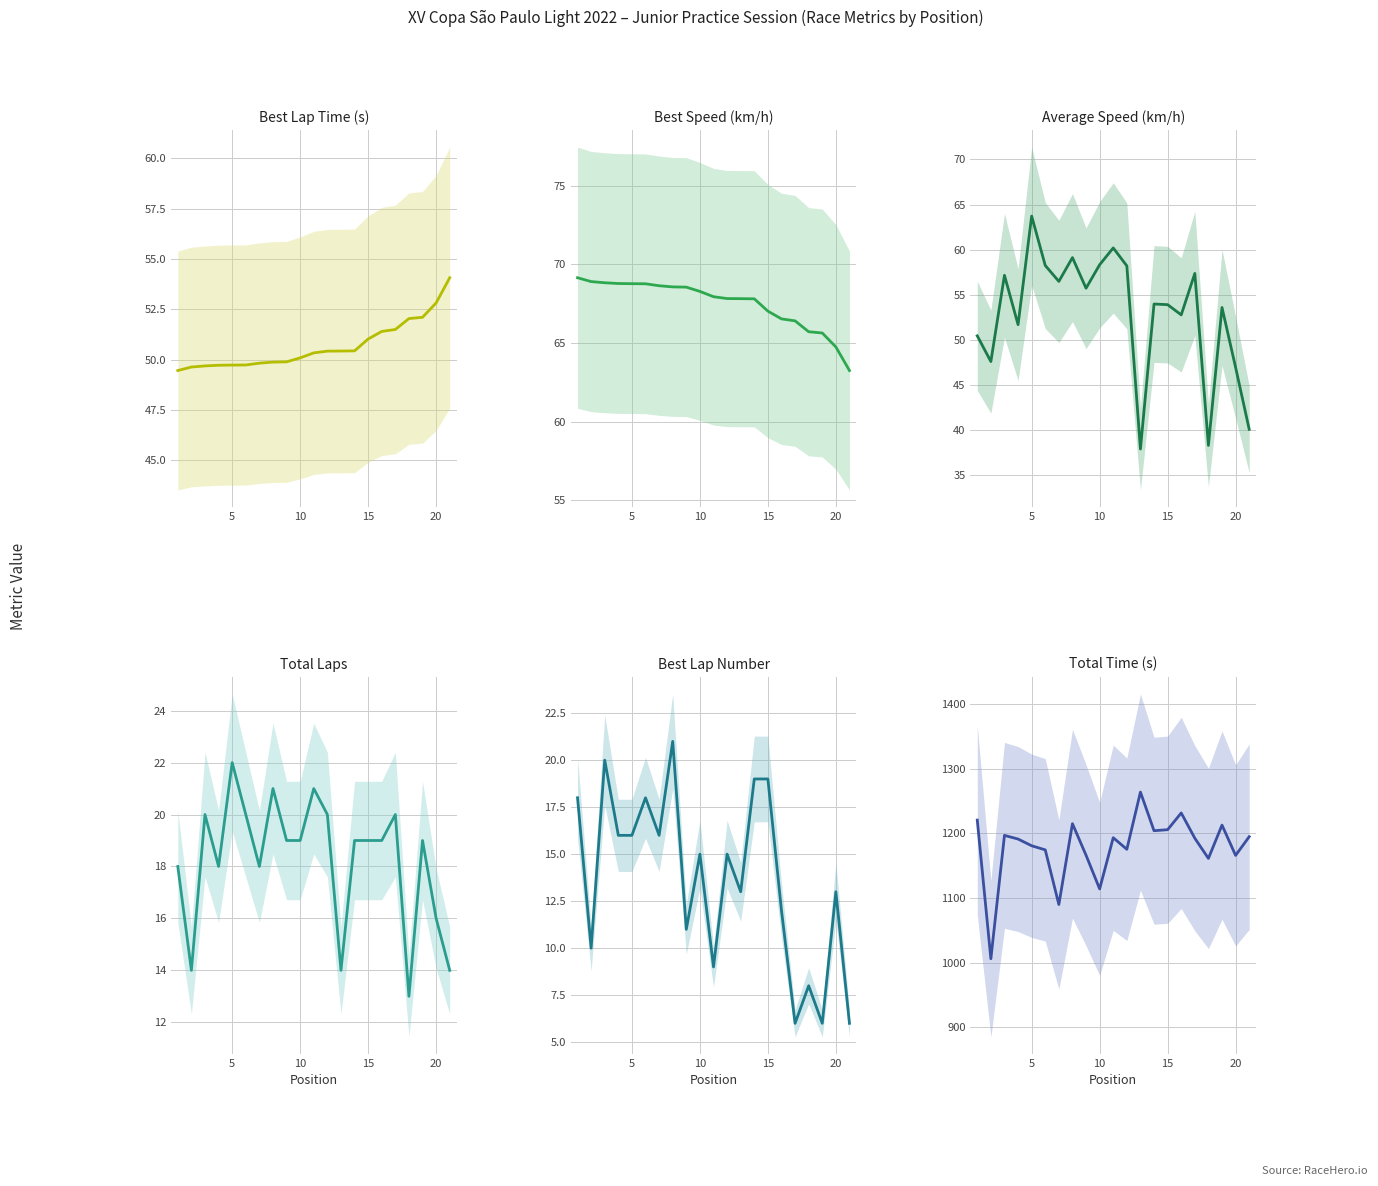

True or false: Best Lap time has a value of 84.5 at 8.

False